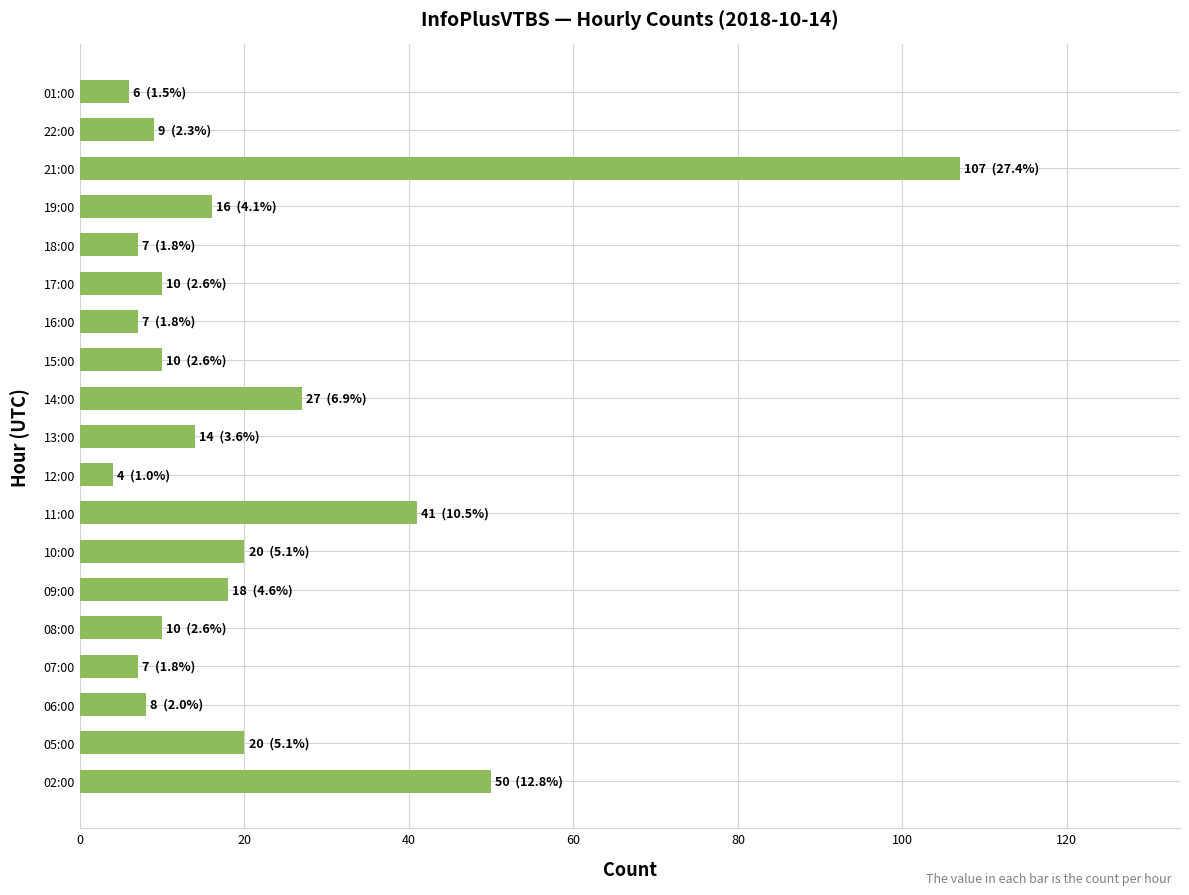

Is it true that the value at 19:00 is 16?

True